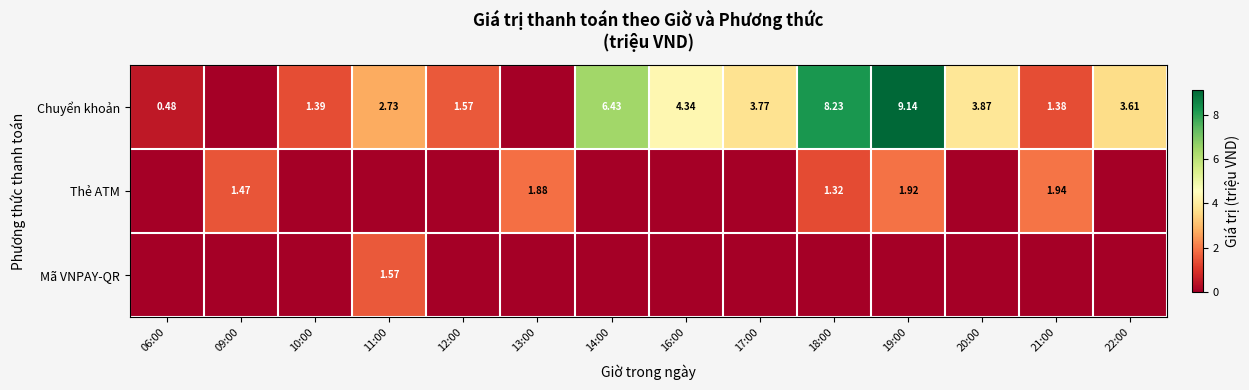

How many distinct data groups are displayed?

3